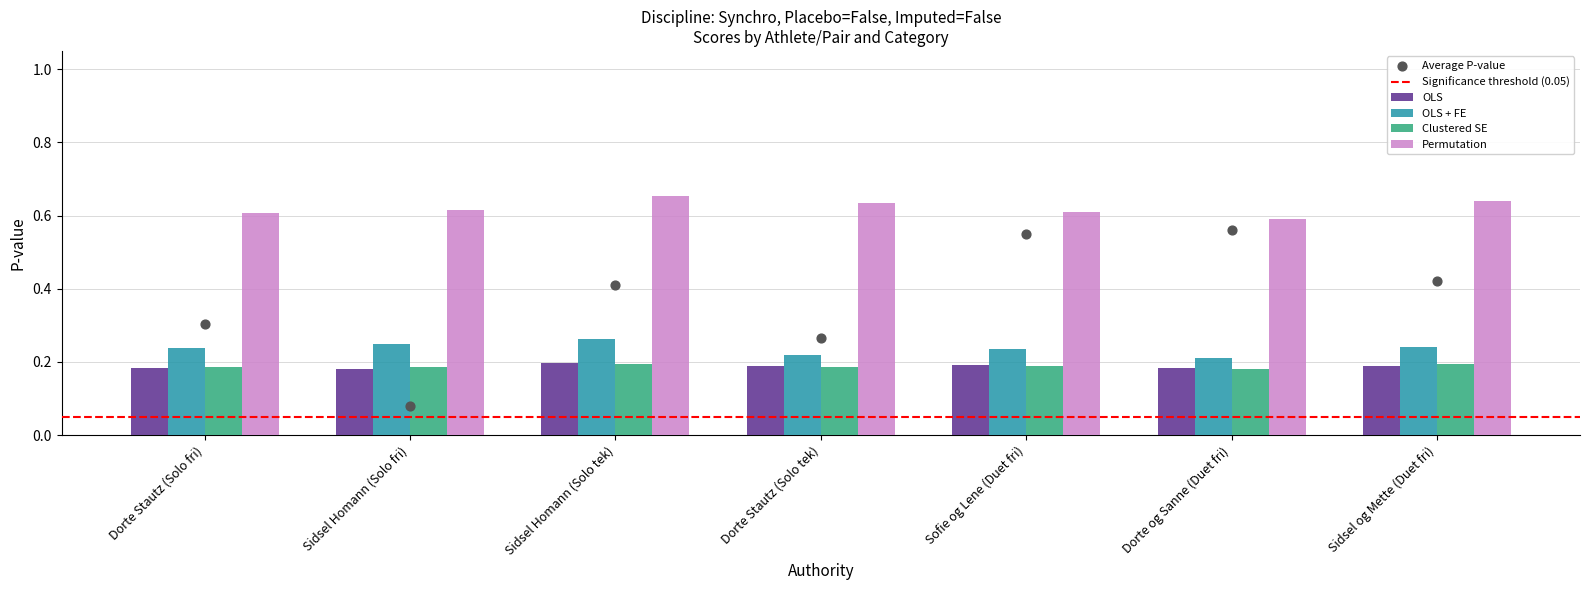

At which category is the sum across all series the highest?

Sidsel Homann (Solo tek)